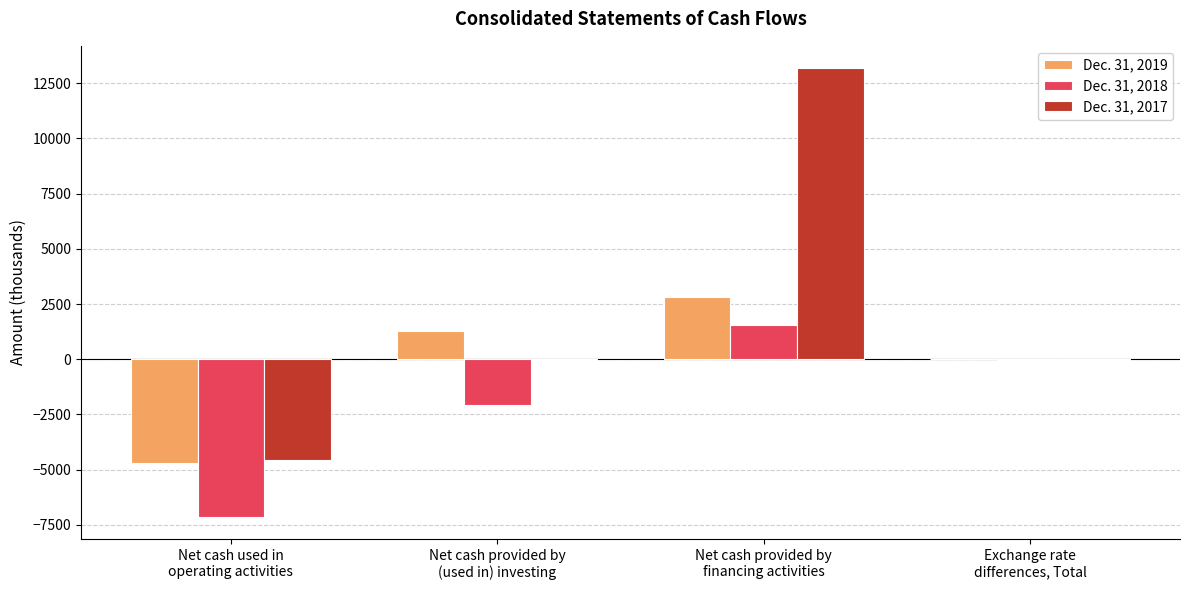

What is the greatest value displayed?

13175